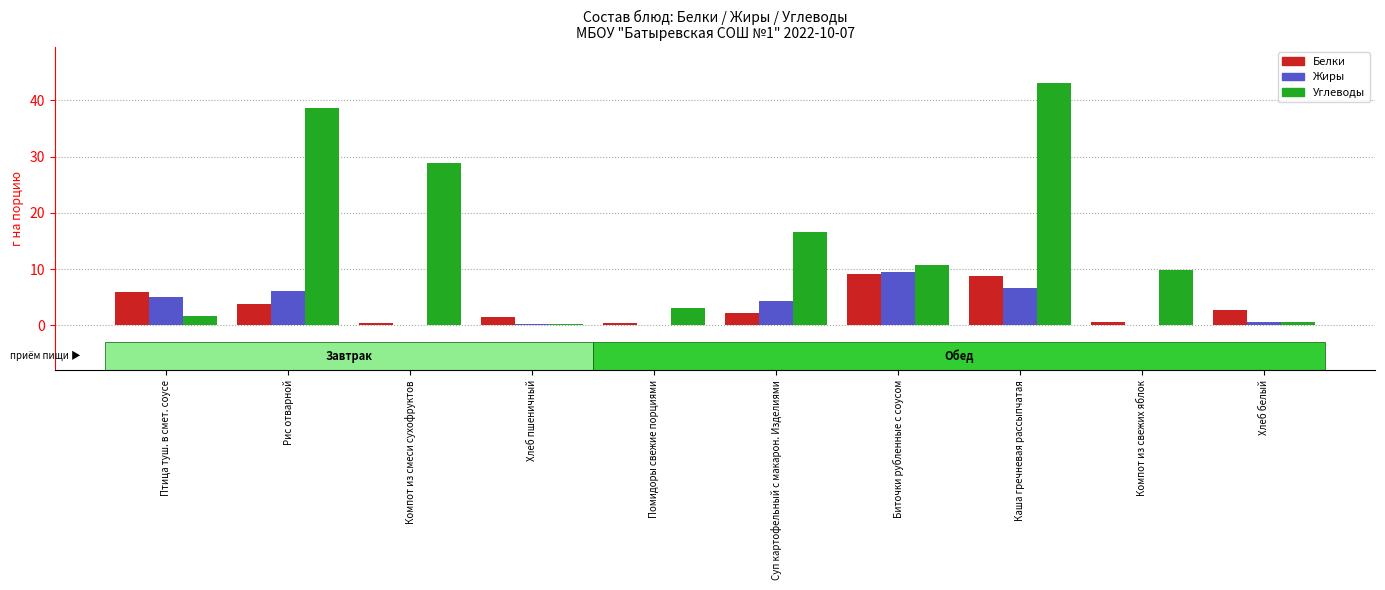

Which series has the largest total across all categories?

Углеводы